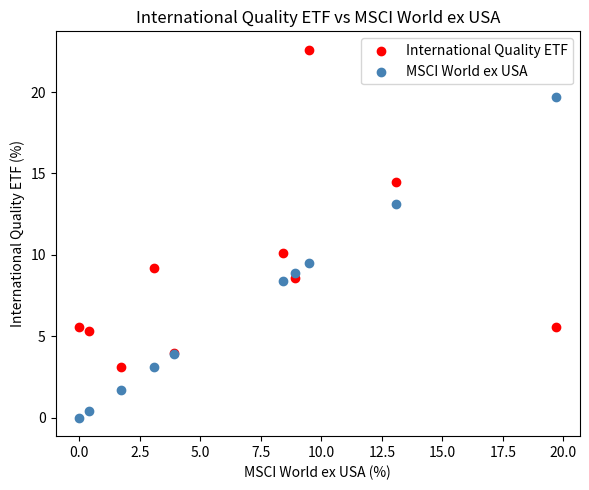

Which series has the widest spread of Y values?

MSCI World ex USA